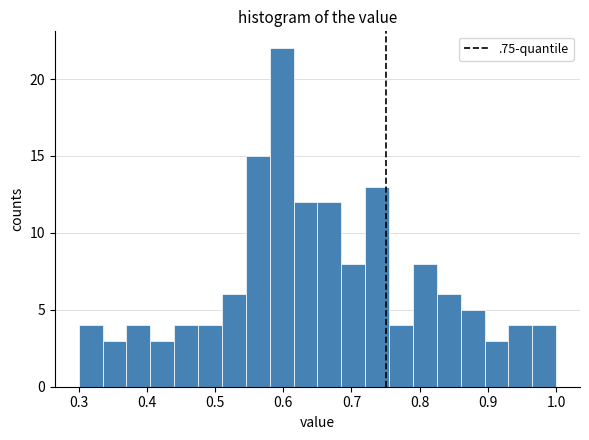

Around what value on the x-axis is the tallest bar? Give the approximate position of its centre, as read against the axis.

0.60